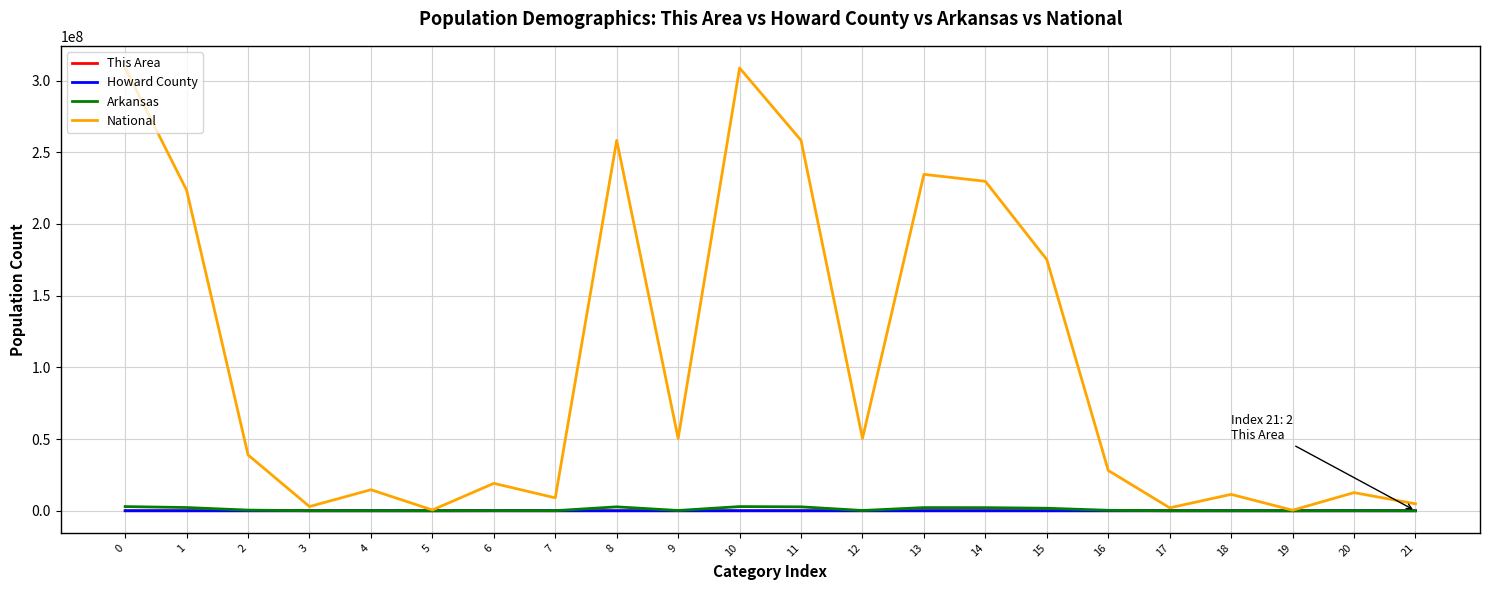

What is the maximum value shown in the chart?

308745538